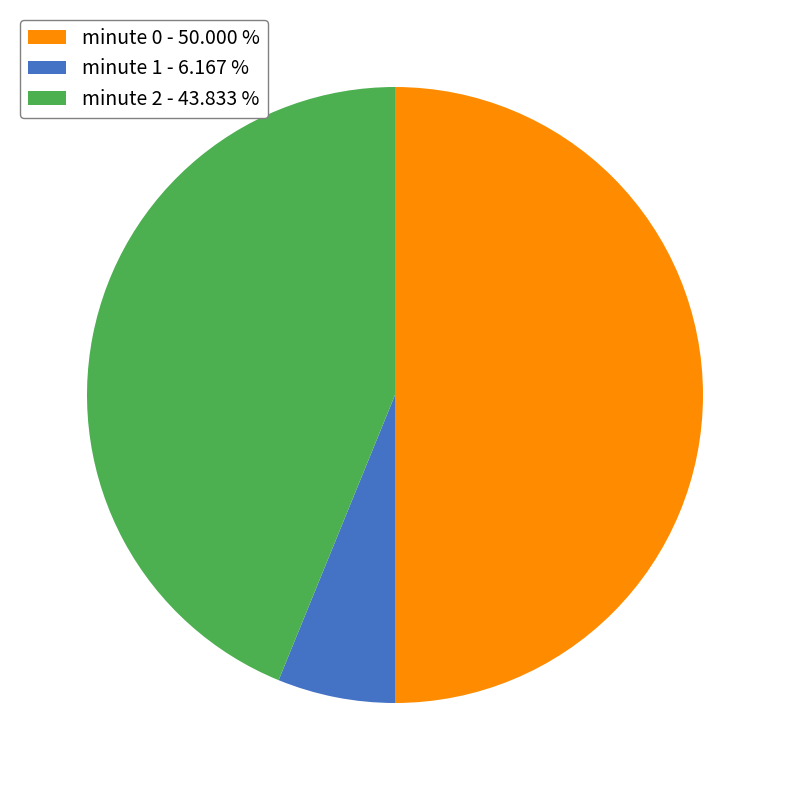

How many segments does this pie chart have?

3